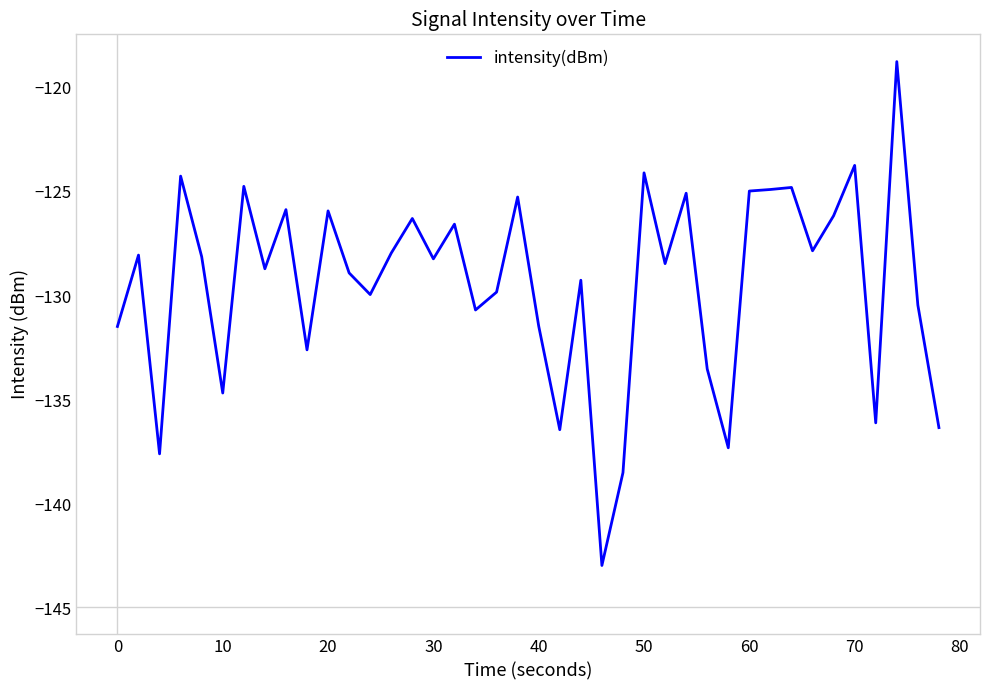

What is the difference between the maximum and minimum values?

24.2